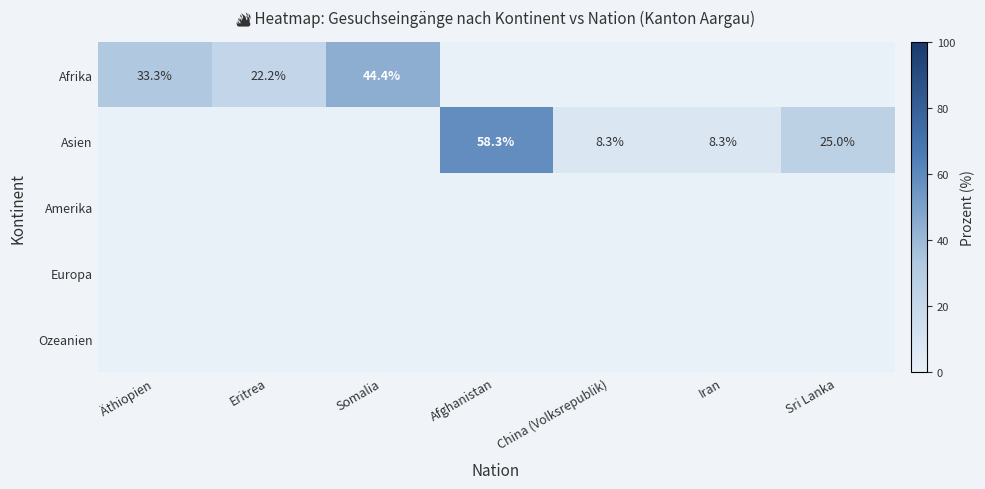

True or false: Afrika has a value of 22.2 at Eritrea.

True